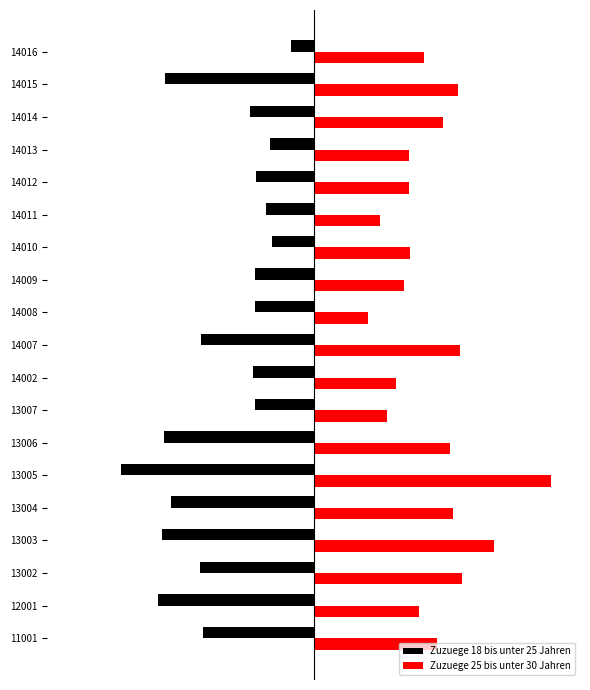

List the labels in order of Zuzuege 18 bis unter 25 Jahren value, largest first.

14016, 14010, 14013, 14011, 14012, 13007, 14008, 14009, 14002, 14014, 11001, 14007, 13002, 13004, 14015, 13006, 13003, 12001, 13005